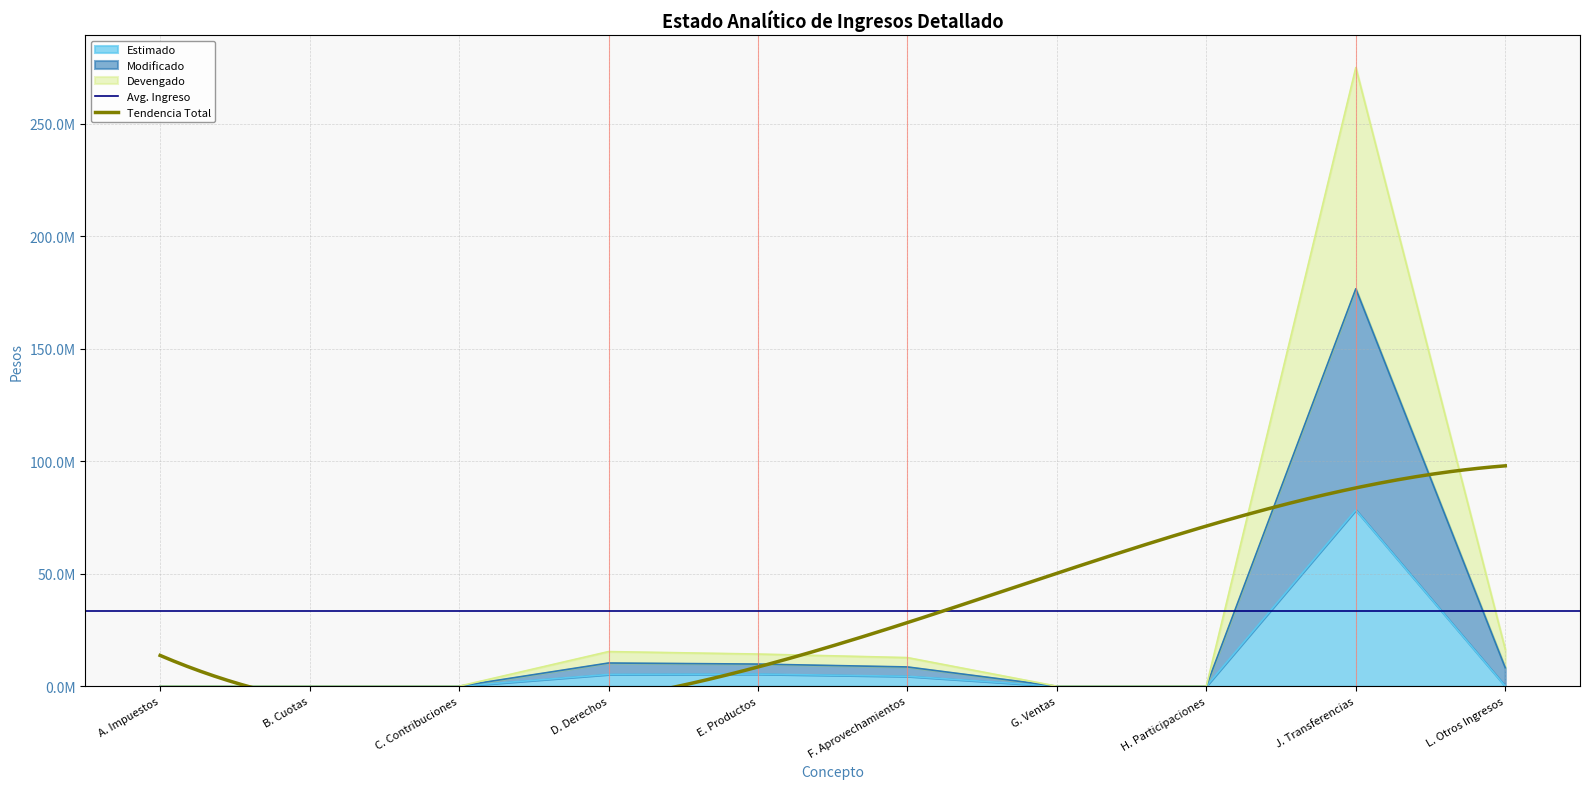

True or false: Modificado and Devengado intersect in this chart.

False